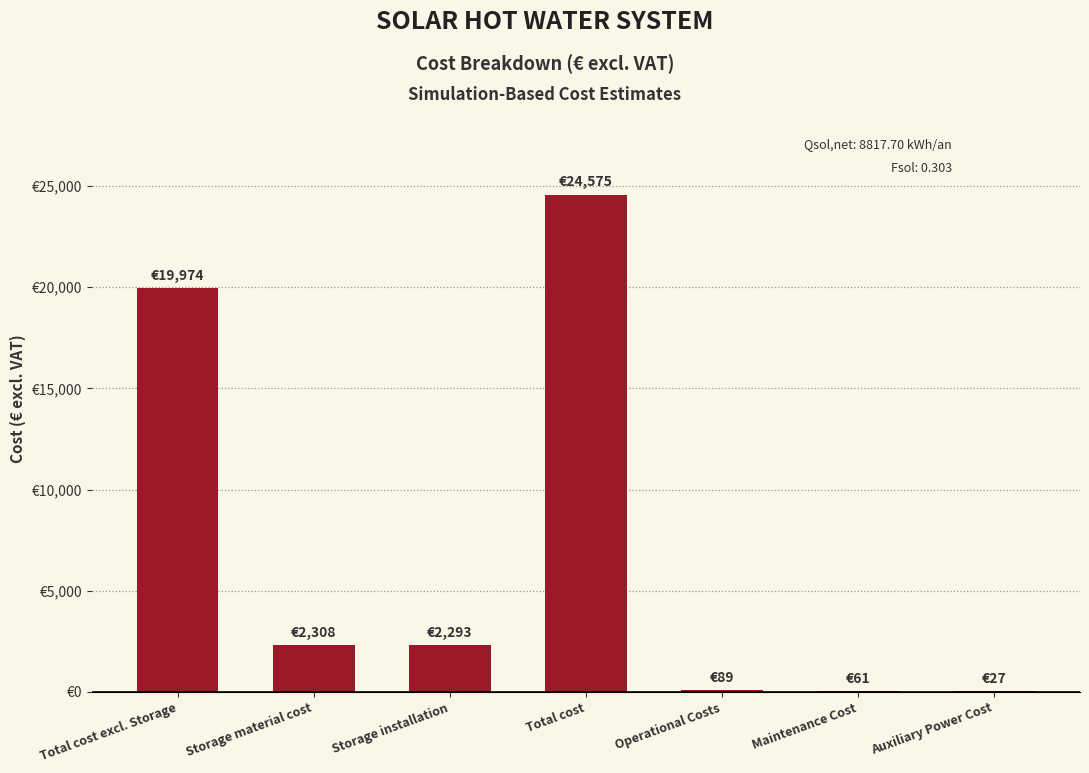

What is the change in value from Total cost excl. Storage to Auxiliary Power Cost?

-19946.9